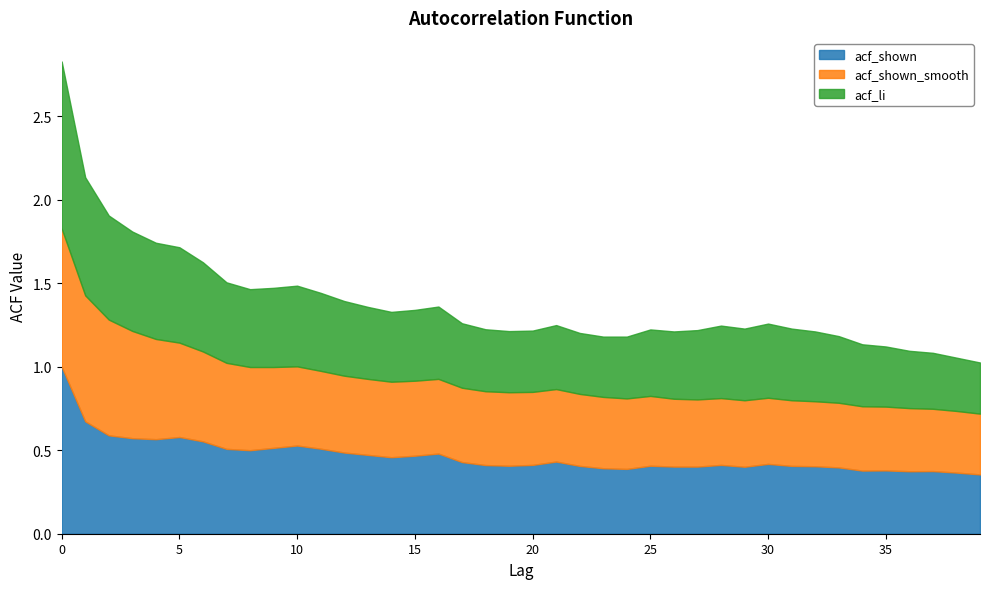

True or false: acf_shown and acf_shown_smooth cross at least once.

True